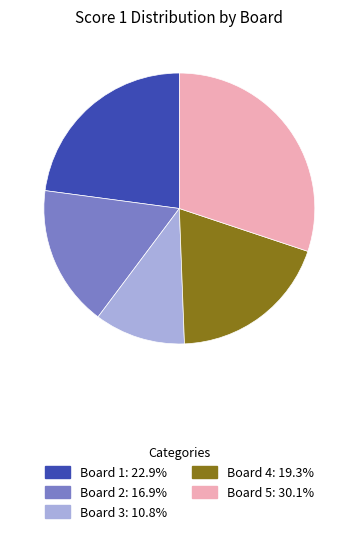

Combined, do Board 5 and Board 3 account for over 50%?

No